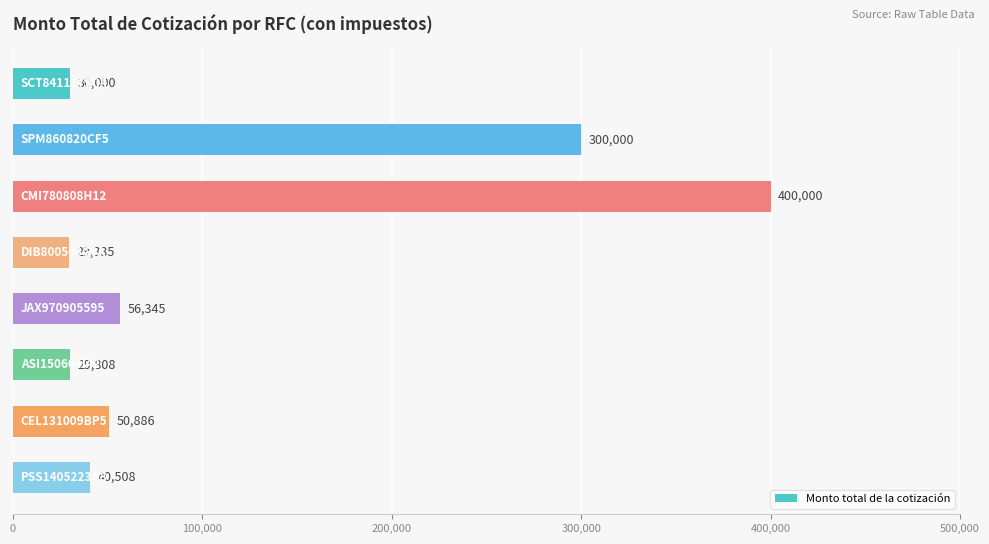

What is the maximum value shown in the chart?

400000.0